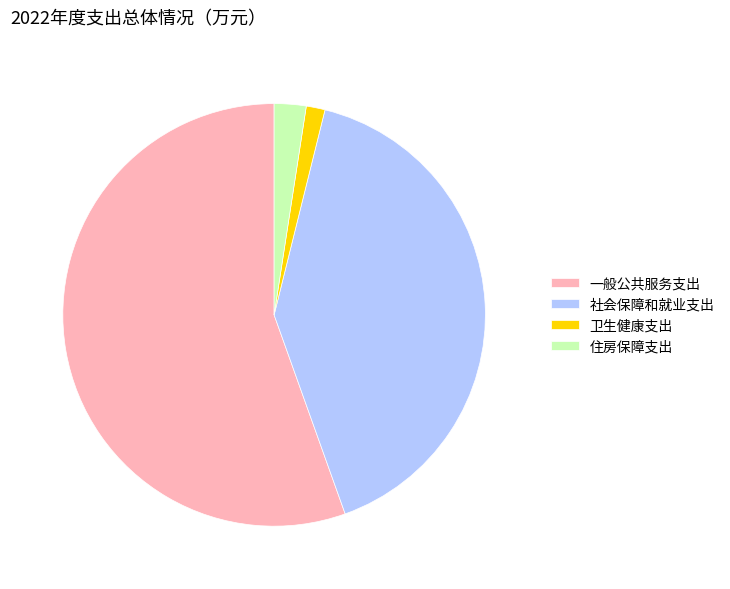

Do 一般公共服务支出 and 住房保障支出 together represent more than half of the pie?

Yes